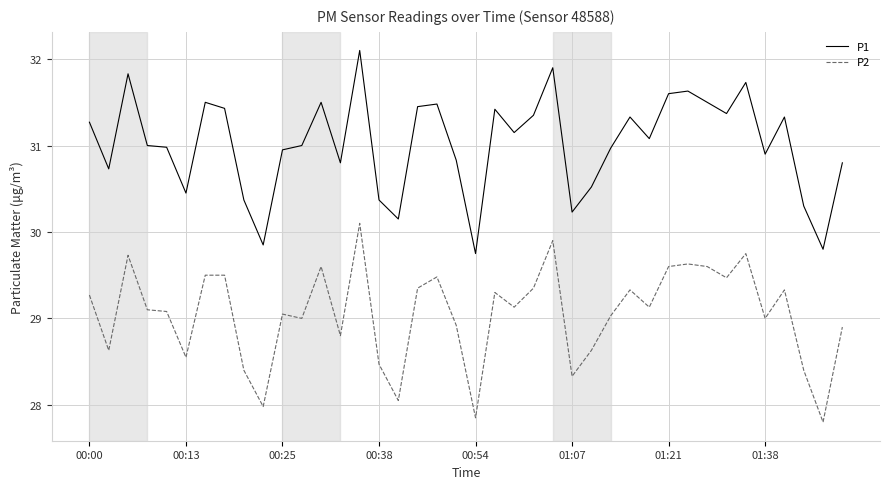

List the series in order of their overall mean, highest first.

P1, P2